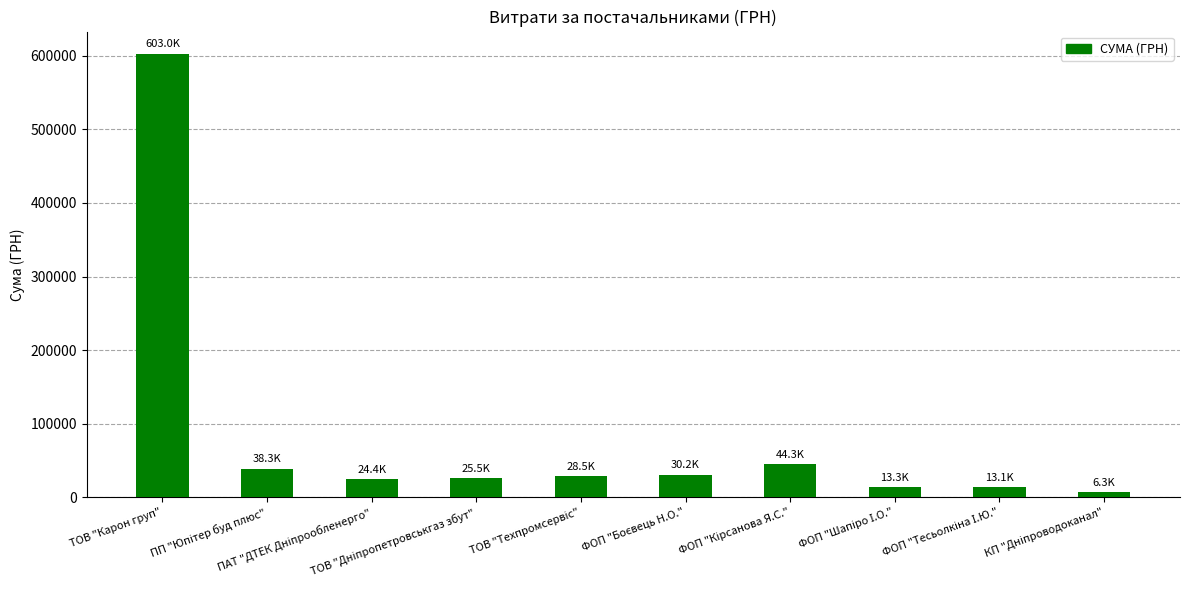

What is the average value?

82697.5